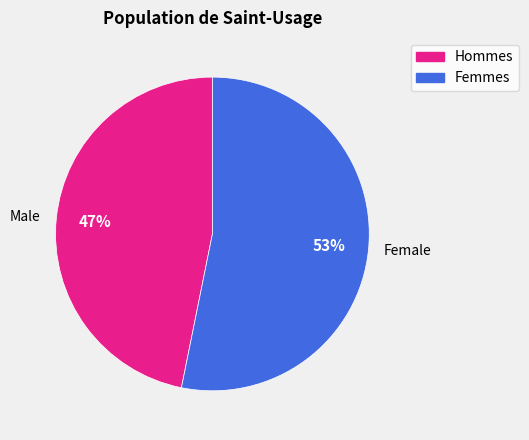

To the nearest percent, what percentage of the pie is Female?

53%